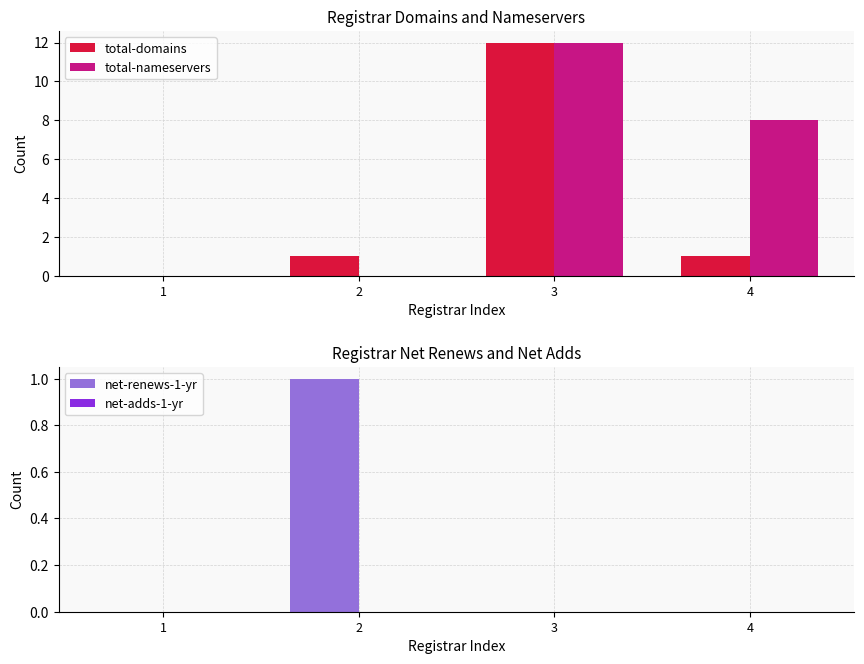

The value of total-domains at 2 is 1. True or false?

True